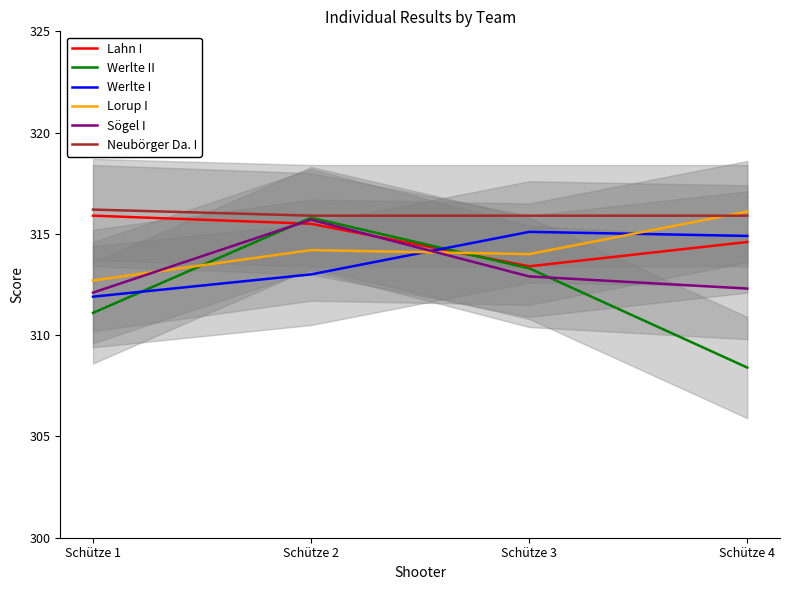

Which category has the highest value across all series?

Schütze 1